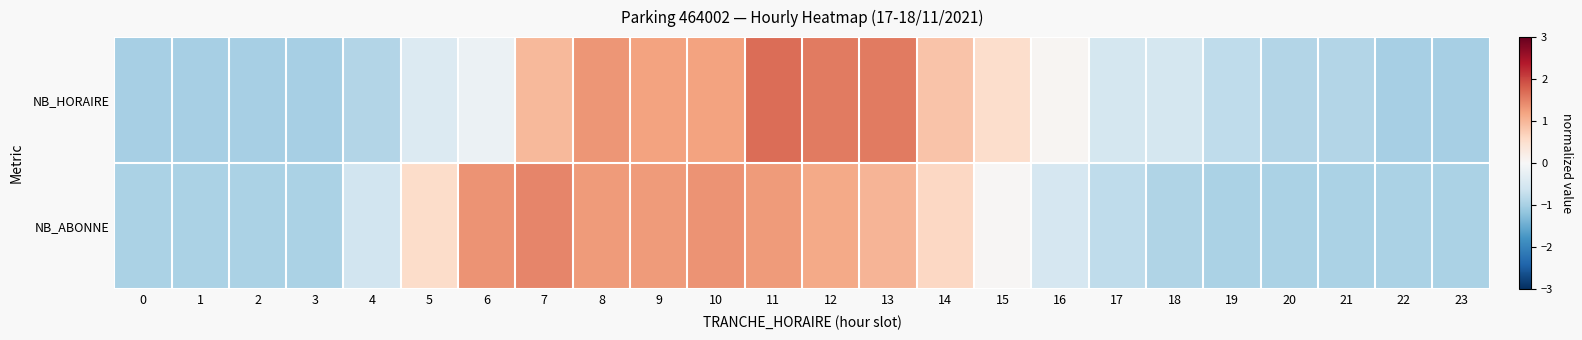

What is the spread (max minus min) of values at 4?

0.3